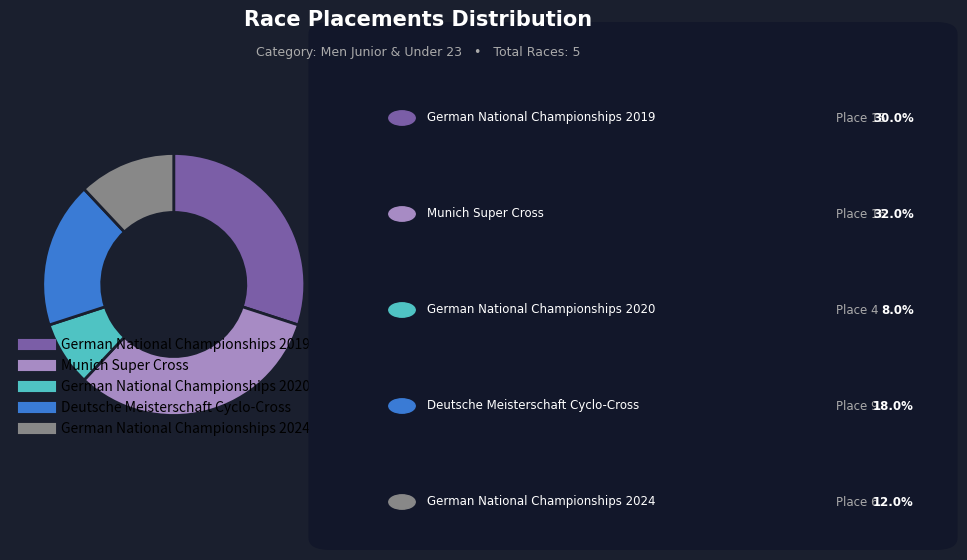

Rank the categories by value from highest to lowest.

Munich Super Cross, German National Championships 2019, Deutsche Meisterschaft Cyclo-Cross, German National Championships 2024, German National Championships 2020